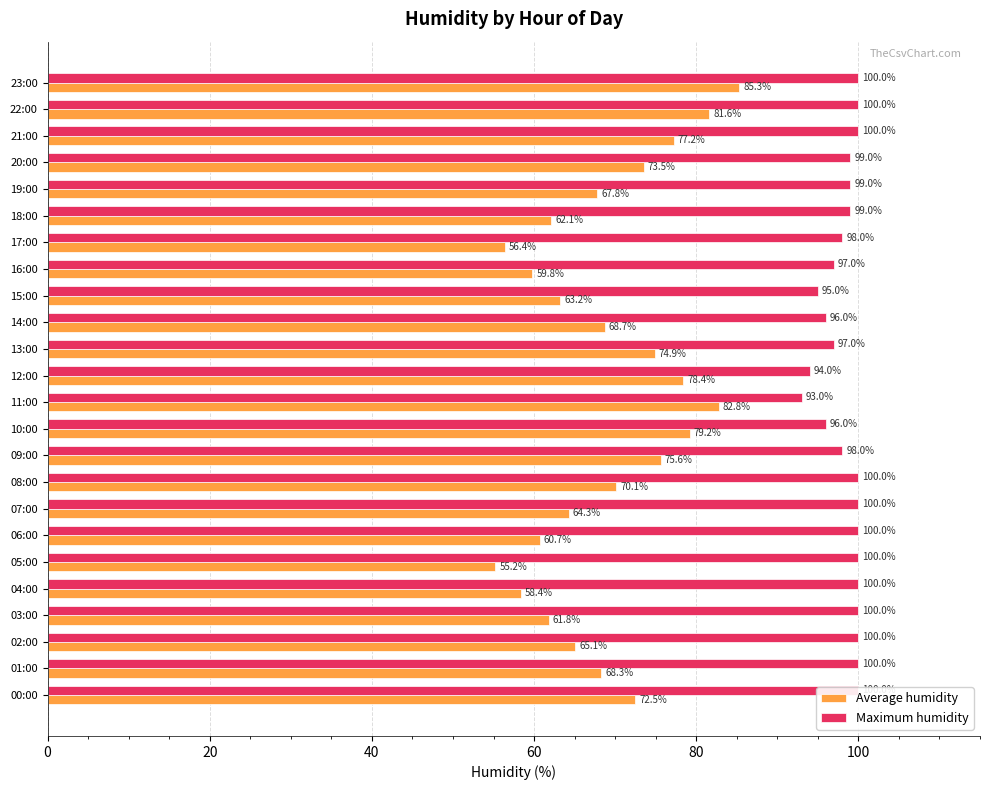

Read the Average humidity value at 14:00.

68.7